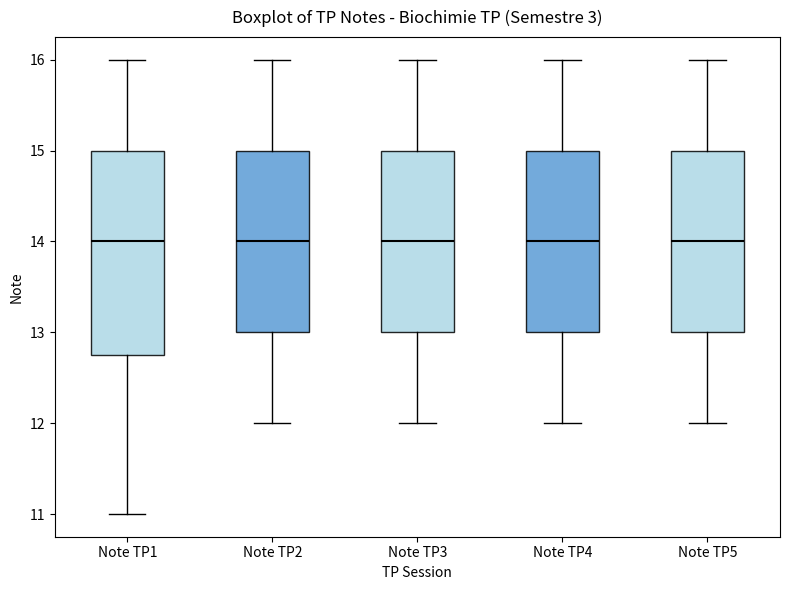

Reading left to right, read every box against the y-axis: the position of its median line, the range the box covers, and the ends of its whiskers. The values are not printed on the chart, so give them approximately, as read against the axis.

Note TP1: median 14.0, box 12.8 to 15.0, whiskers 11.0 to 16.0
Note TP2: median 14.0, box 13.0 to 15.0, whiskers 12.0 to 16.0
Note TP3: median 14.0, box 13.0 to 15.0, whiskers 12.0 to 16.0
Note TP4: median 14.0, box 13.0 to 15.0, whiskers 12.0 to 16.0
Note TP5: median 14.0, box 13.0 to 15.0, whiskers 12.0 to 16.0